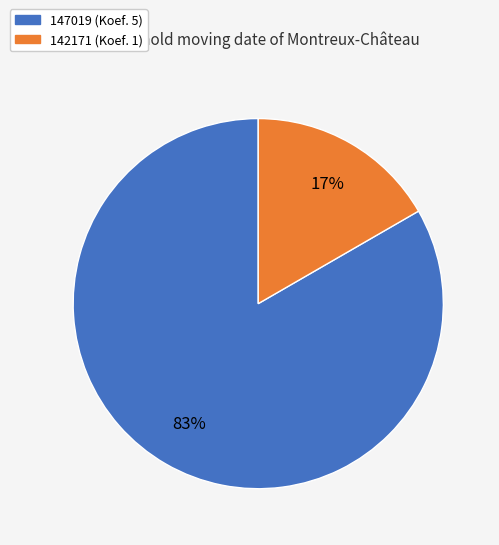

To the nearest percent, what portion does 147019 represent?

83%